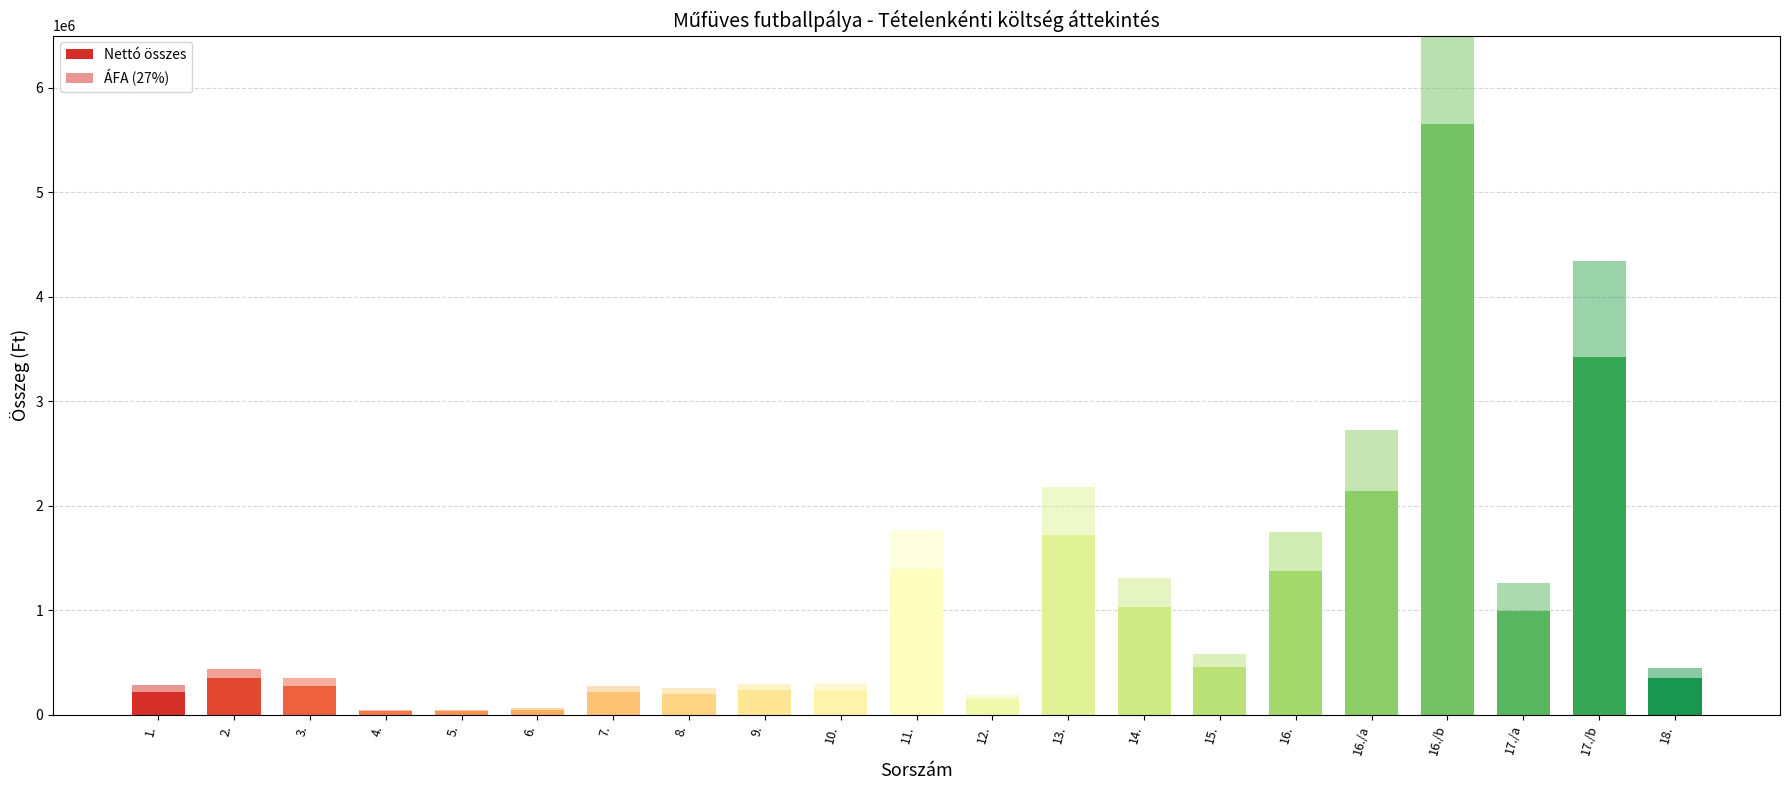

Rank the series by their maximum value, from lowest to highest.

ÁFA (27%), Nettó összes